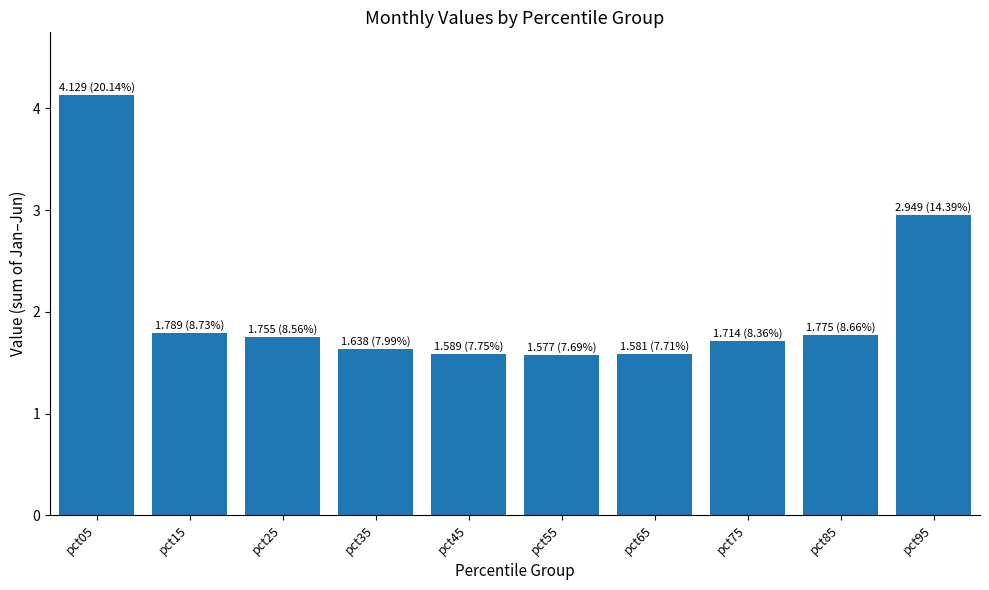

Does the chart contain any negative values?

No